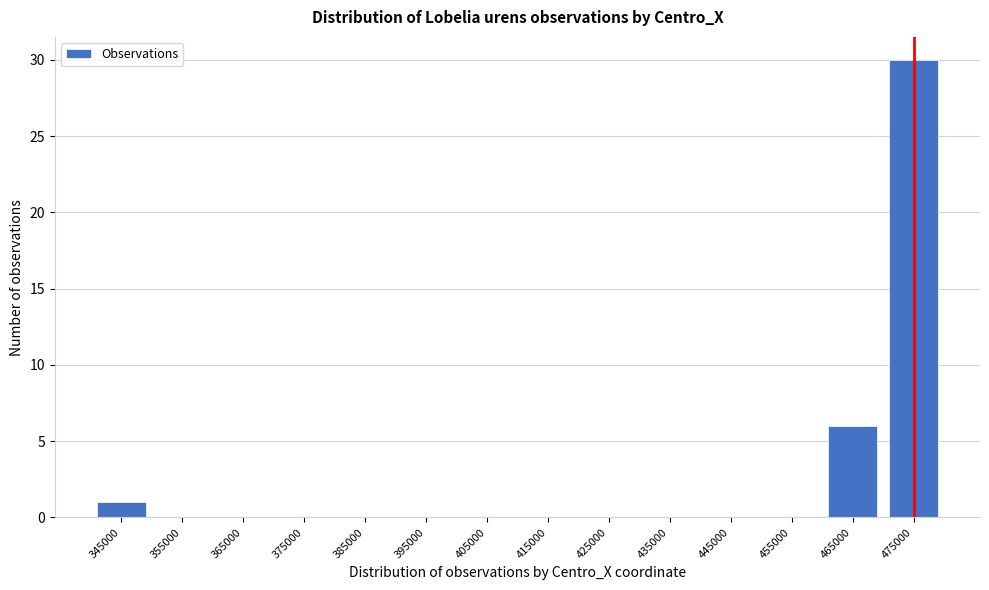

Reading left to right, what are all the values shown in this chart?

345000=1	355000=0	365000=0	375000=0	385000=0	395000=0	405000=0	415000=0	425000=0	435000=0	445000=0	455000=0	465000=6	475000=30